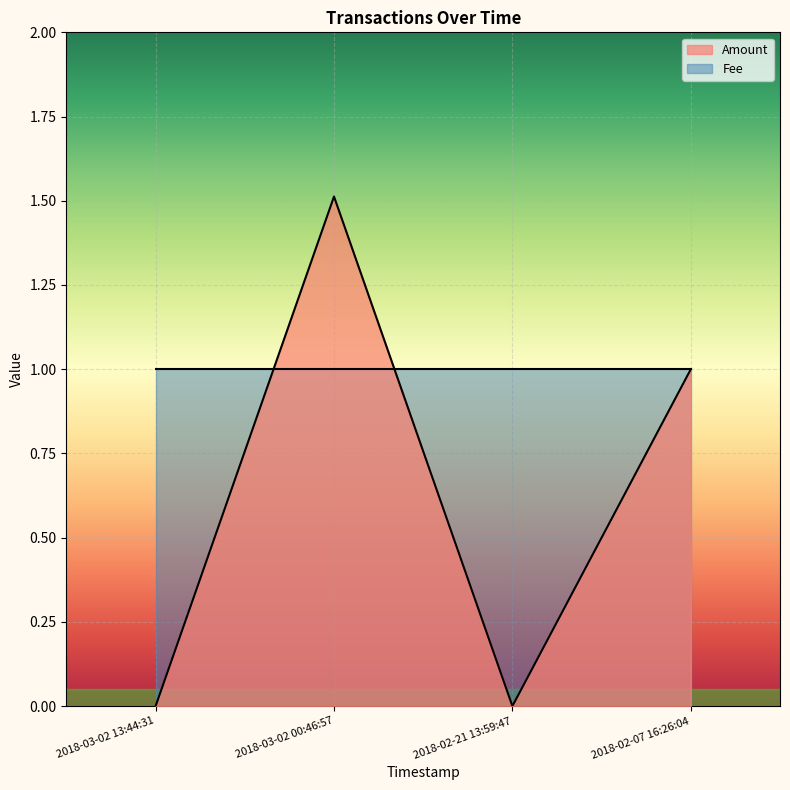

What is the label of the 1st point from the right?

2018-02-07 16:26:04